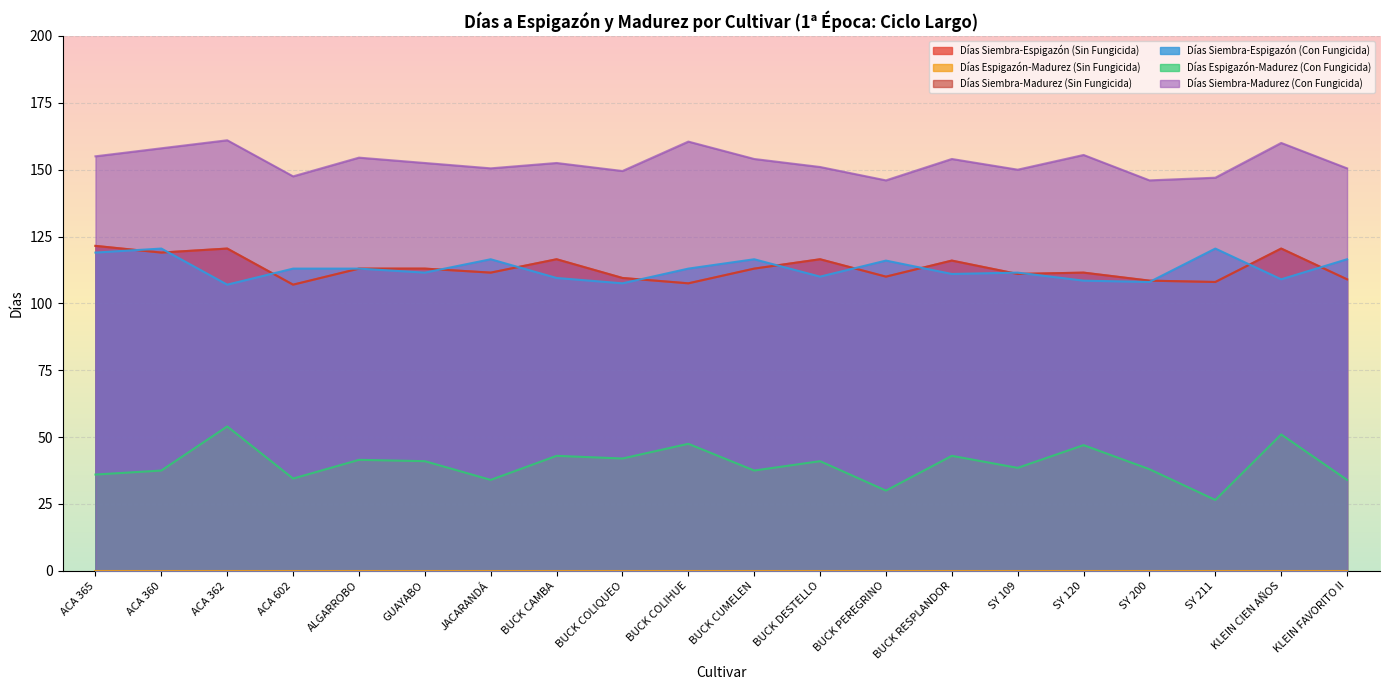

Reading right to left, what are all the values shown in this chart?

Días Siembra-Espigazón (Sin Fungicida): 109.0	120.5	108.0	108.5	111.5	111.0	116.0	110.0	116.5	113.0	107.5	109.5	116.5	111.5	113.0	113.0	107.0	120.5	119.0	121.5
Días Siembra-Madurez (Sin Fungicida): 109.0	120.5	108.0	108.5	111.5	111.0	116.0	110.0	116.5	113.0	107.5	109.5	116.5	111.5	113.0	113.0	107.0	120.5	119.0	121.5
Días Siembra-Espigazón (Con Fungicida): 116.5	109.0	120.5	108.0	108.5	111.5	111.0	116.0	110.0	116.5	113.0	107.5	109.5	116.5	111.5	113.0	113.0	107.0	120.5	119.0
Días Espigazón-Madurez (Con Fungicida): 34.0	51.0	26.5	38.0	47.0	38.5	43.0	30.0	41.0	37.5	47.5	42.0	43.0	34.0	41.0	41.5	34.5	54.0	37.5	36.0
Días Siembra-Madurez (Con Fungicida): 150.5	160.0	147.0	146.0	155.5	150.0	154.0	146.0	151.0	154.0	160.5	149.5	152.5	150.5	152.5	154.5	147.5	161.0	158.0	155.0